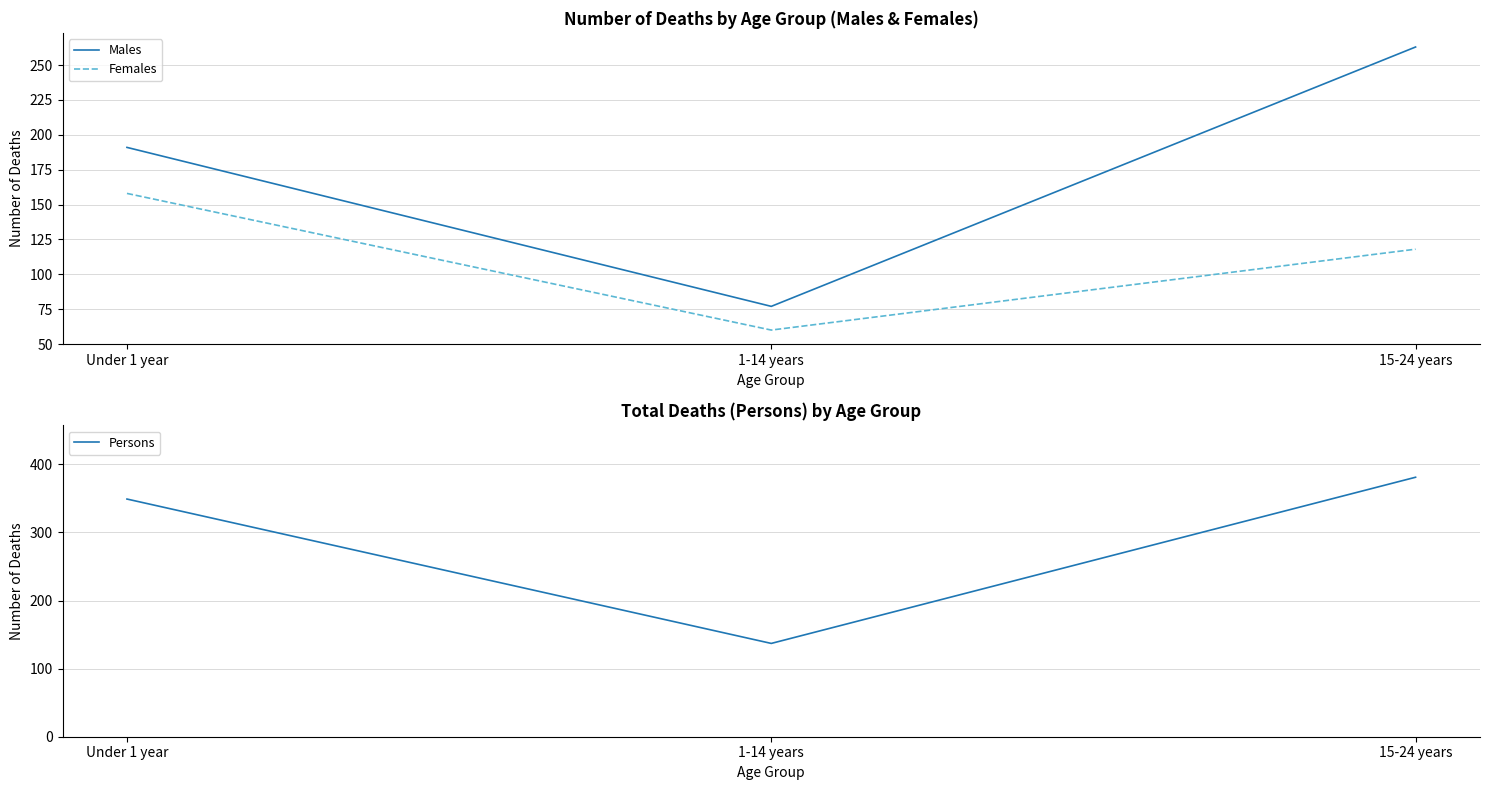

How many values in the Persons series exceed 349?

1